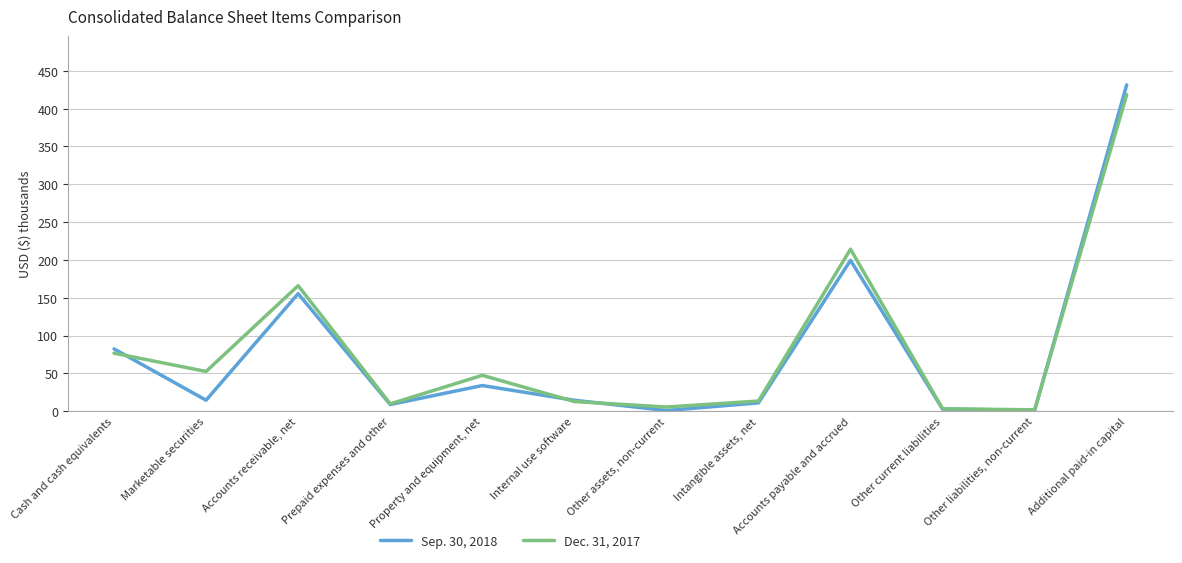

Which label corresponds to the largest value in the chart?

Additional paid-in capital